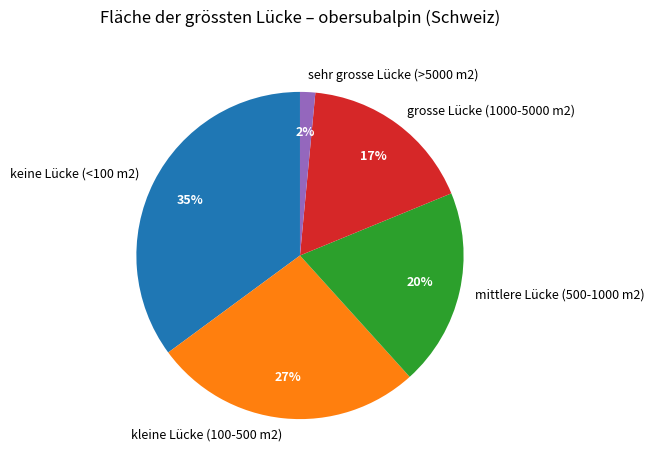

To the nearest percent, what percentage of the pie is grosse Lücke (1000-5000 m2)?

17%